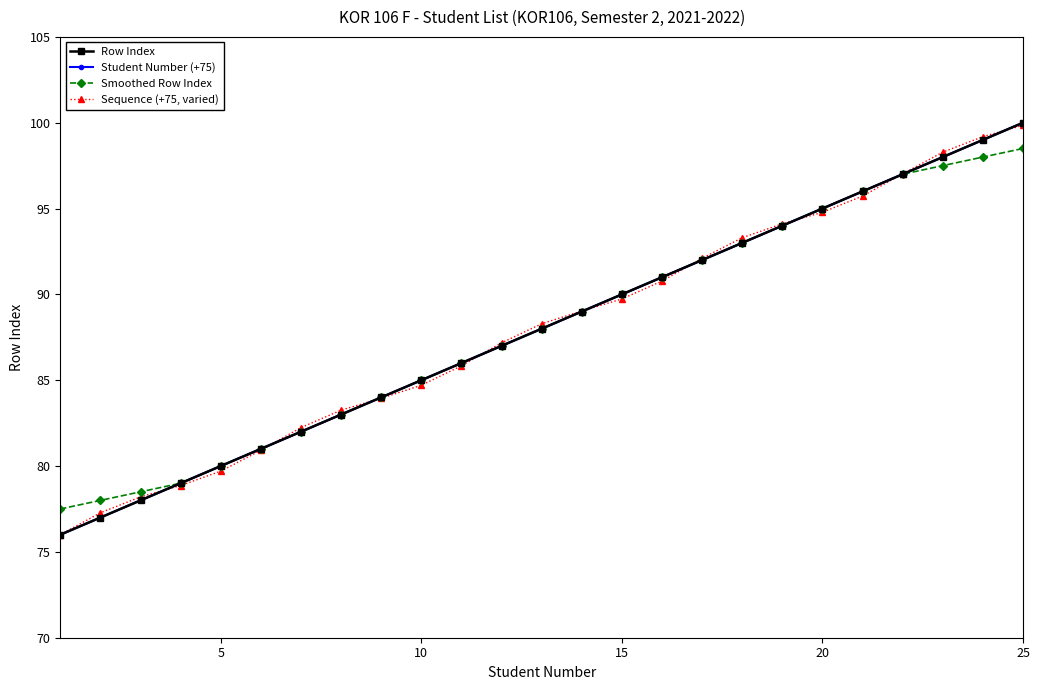

At which label does Smoothed Row Index reach its peak?

25